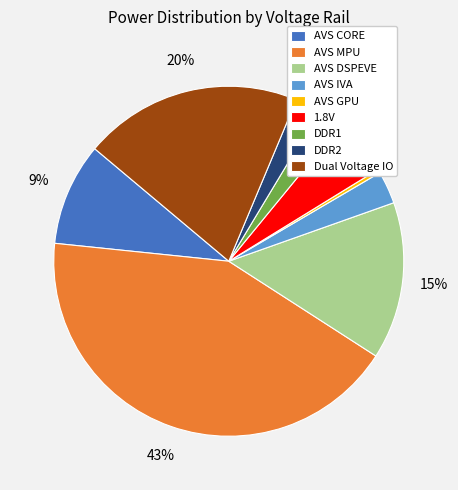

The AVS MPU slice represents 43% of the pie. True or false?

True